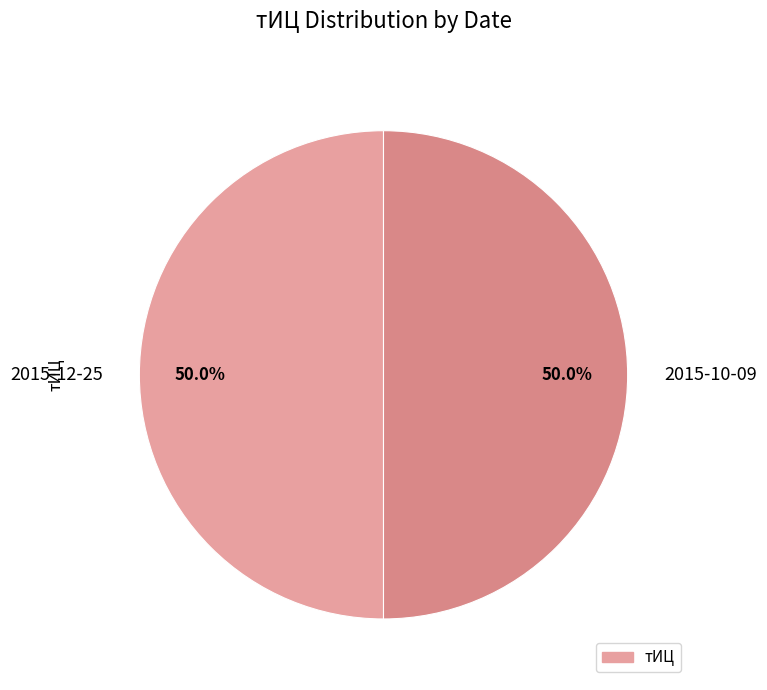

What is the ratio of the value at 2015-10-09 to the value at 2015-12-25?

1.0